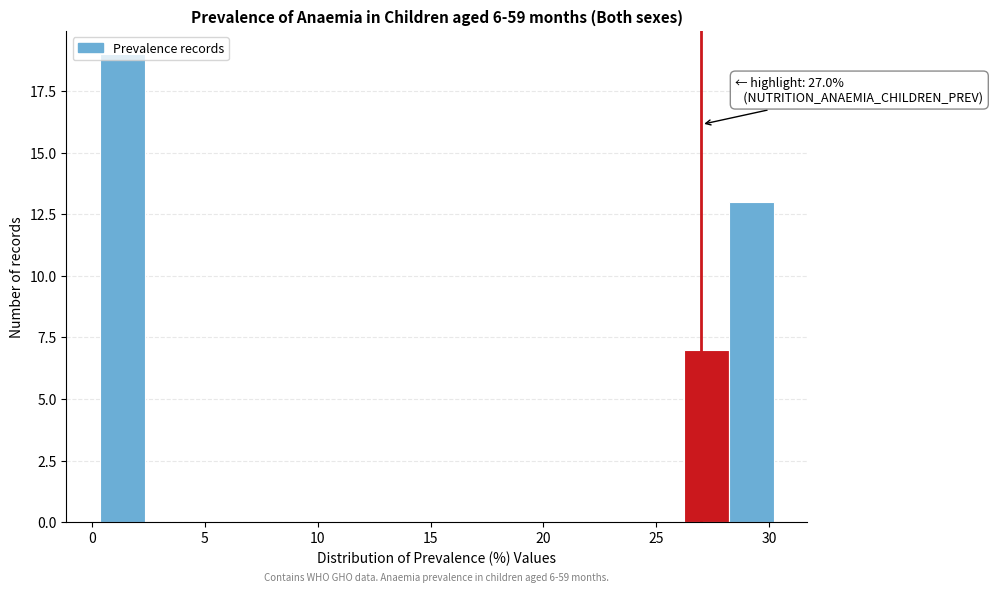

Read against the x-axis, roughly where is the centre of the tallest bar?

1.5